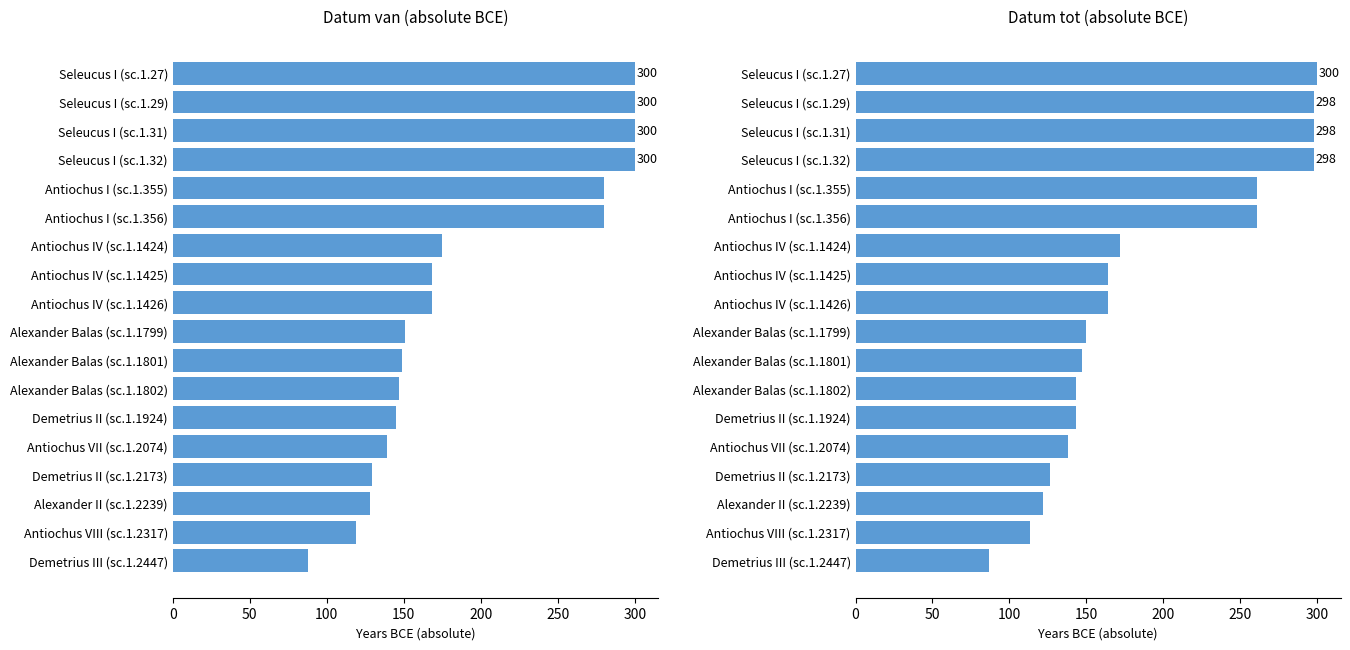

How many bars are there in each group?

2